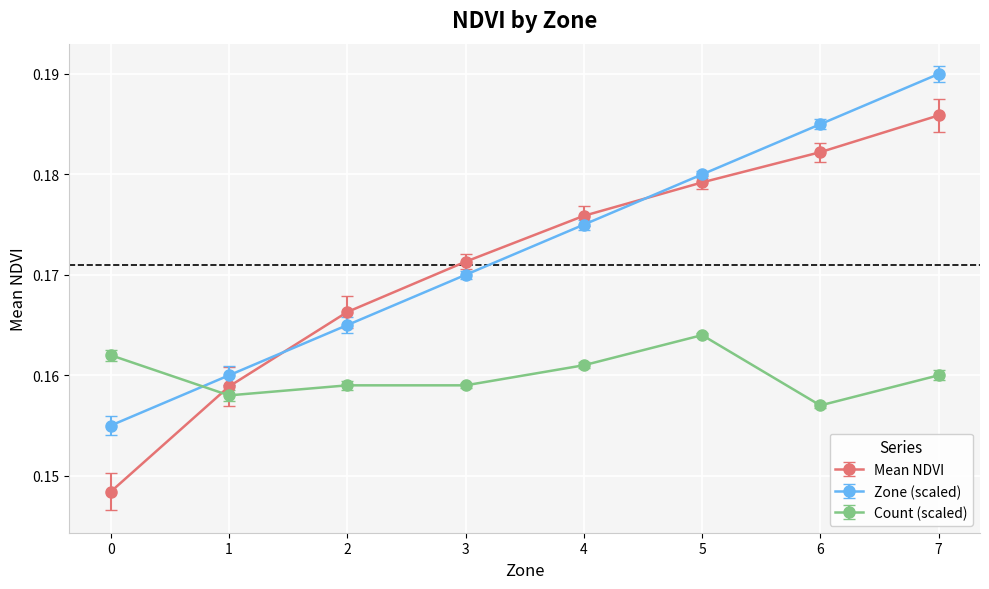

Which series ends up on top after the final intersection of Mean NDVI and Count (scaled)?

Mean NDVI